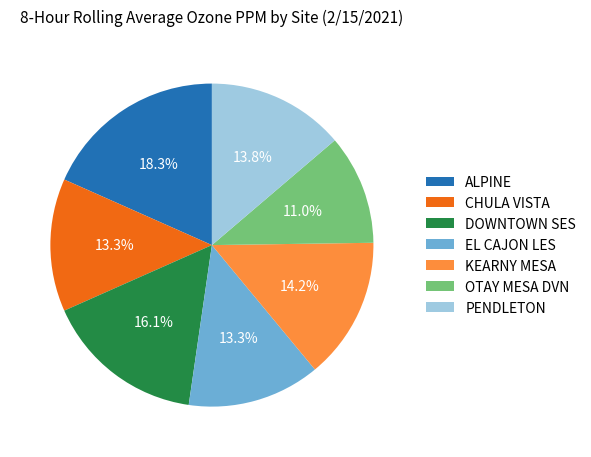

Which category has the biggest portion of the pie?

ALPINE